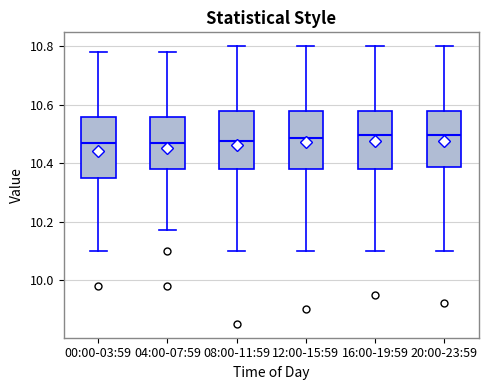

Reading left to right, read every box against the y-axis: the position of its median line, the range the box covers, and the ends of its whiskers. The values are not printed on the chart, so give them approximately, as read against the axis.

00:00-03:59: median 10.48, box 10.36 to 10.56, whiskers 10.10 to 10.78
04:00-07:59: median 10.48, box 10.38 to 10.56, whiskers 10.18 to 10.78
08:00-11:59: median 10.48, box 10.38 to 10.58, whiskers 10.10 to 10.80
12:00-15:59: median 10.48, box 10.38 to 10.58, whiskers 10.10 to 10.80
16:00-19:59: median 10.50, box 10.38 to 10.58, whiskers 10.10 to 10.80
20:00-23:59: median 10.50, box 10.38 to 10.58, whiskers 10.10 to 10.80